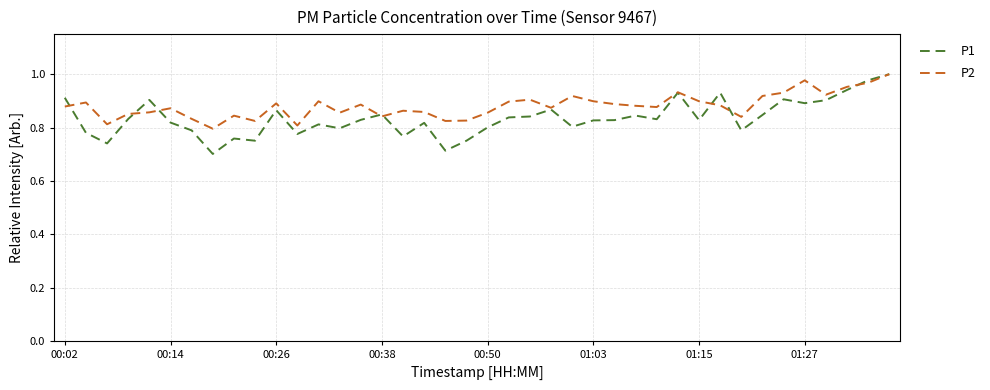

Rank the series by their average value, from highest to lowest.

P2, P1